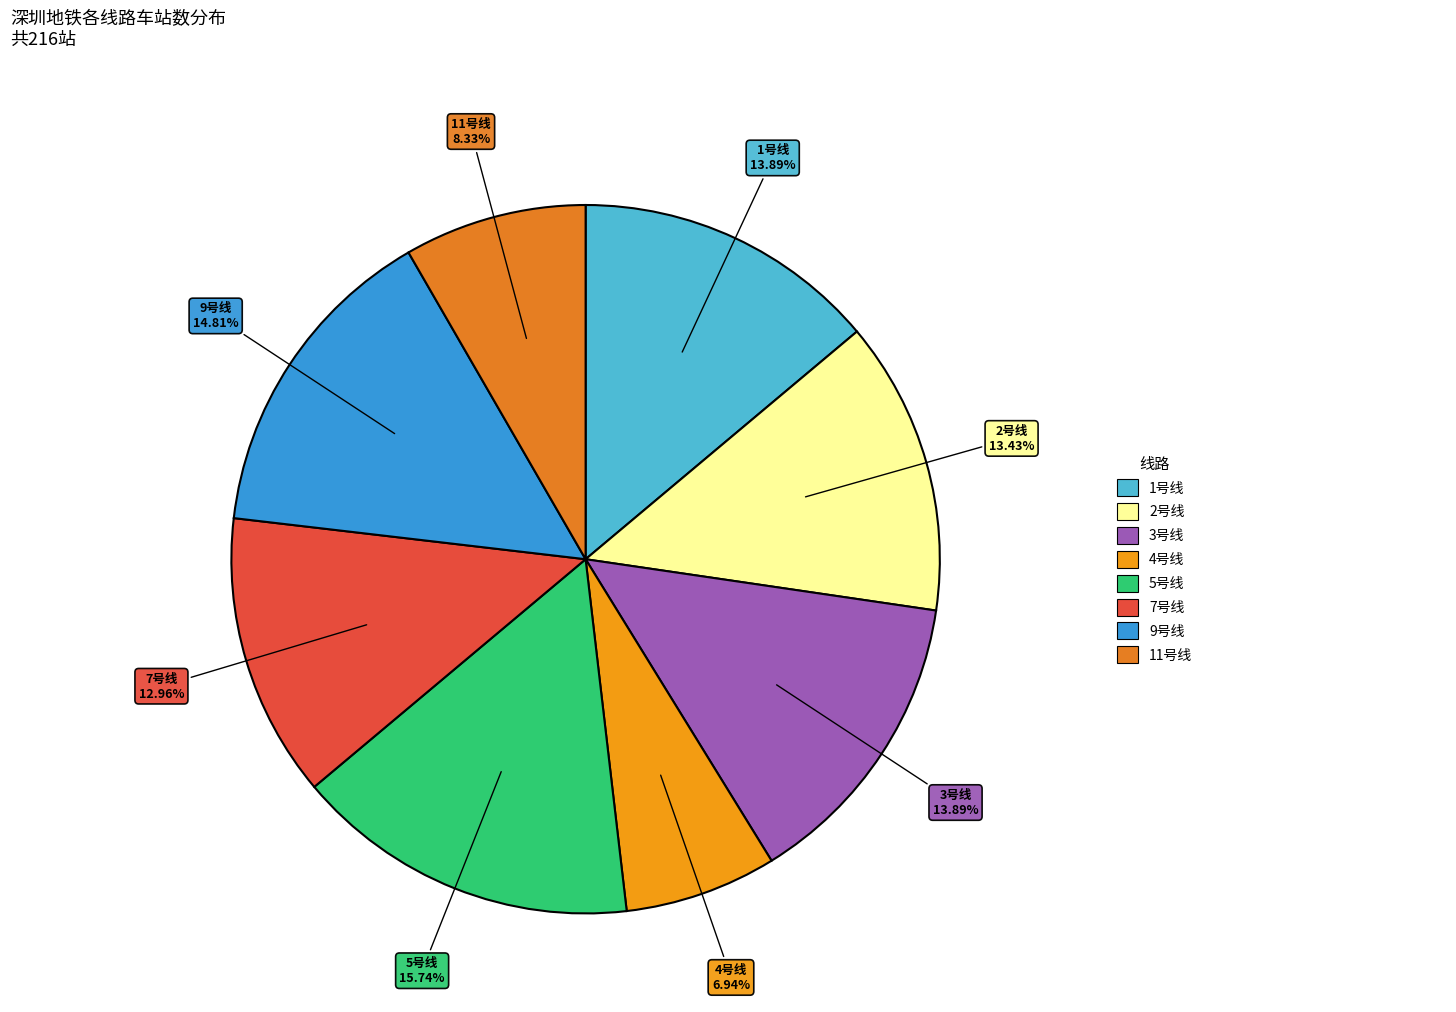

To the nearest percent, what is the difference between the largest and smallest slice percentages?

9%